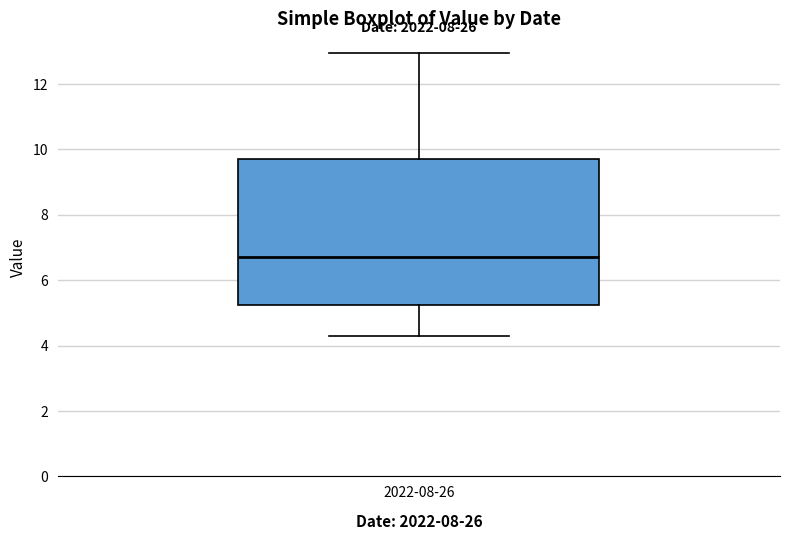

Where does the median line of the box for 2022-08-26 sit on the y-axis? The values are not printed on the chart, so give them approximately, as read against the axis.

6.8